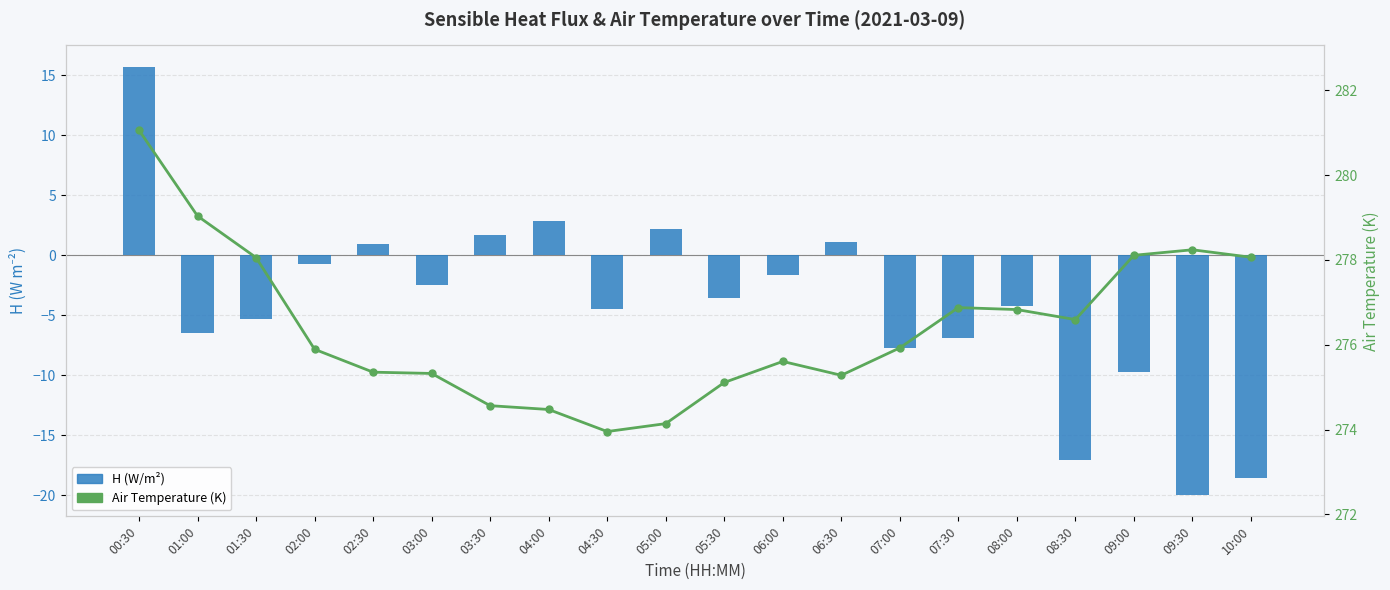

Reading left to right, transcribe all the data shown in this chart.

H (W/m²): 00:30=15.7	01:00=-6.4	01:30=-5.3	02:00=-0.7	02:30=0.9	03:00=-2.5	03:30=1.7	04:00=2.9	04:30=-4.4	05:00=2.2	05:30=-3.6	06:00=-1.7	06:30=1.1	07:00=-7.7	07:30=-6.9	08:00=-4.2	08:30=-17.1	09:00=-9.8	09:30=-20.0	10:00=-18.6
Air Temperature (K): 00:30=281.1	01:00=279.0	01:30=278.1	02:00=275.9	02:30=275.4	03:00=275.3	03:30=274.6	04:00=274.5	04:30=274.0	05:00=274.1	05:30=275.1	06:00=275.6	06:30=275.3	07:00=275.9	07:30=276.9	08:00=276.8	08:30=276.6	09:00=278.1	09:30=278.2	10:00=278.1